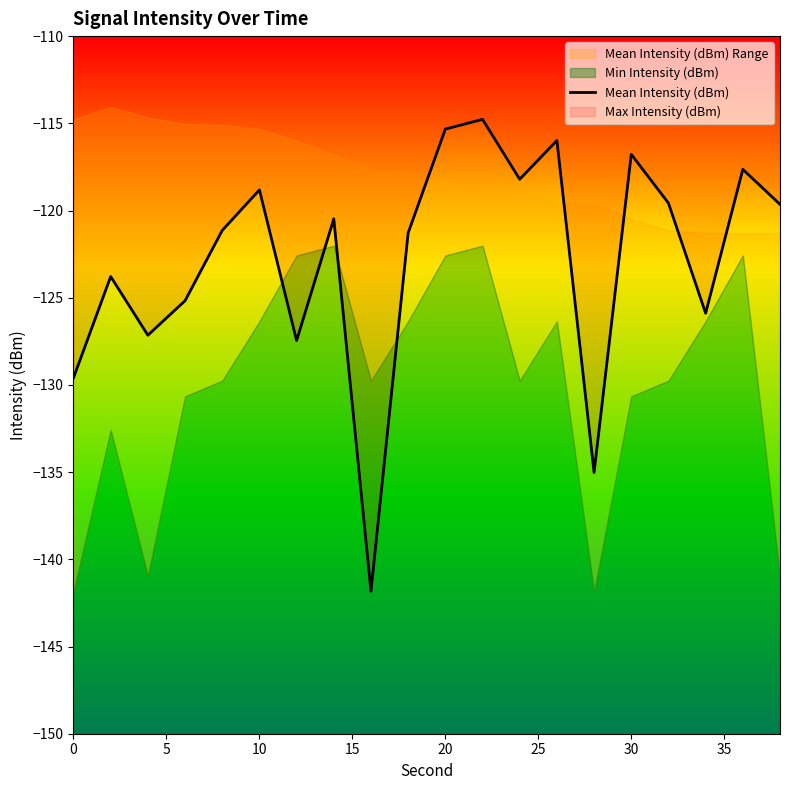

What is the minimum value shown in the chart?

-141.8